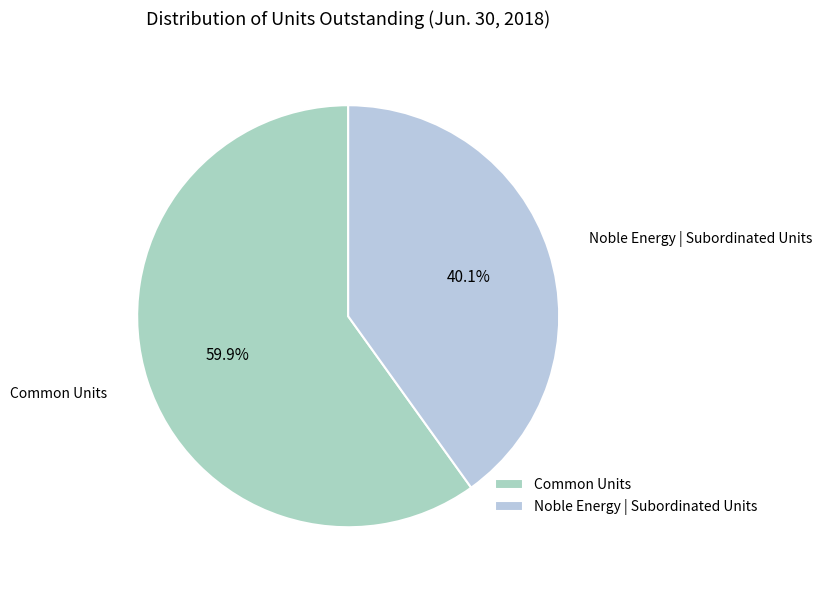

True or false: Common Units accounts for 69% of the total.

False